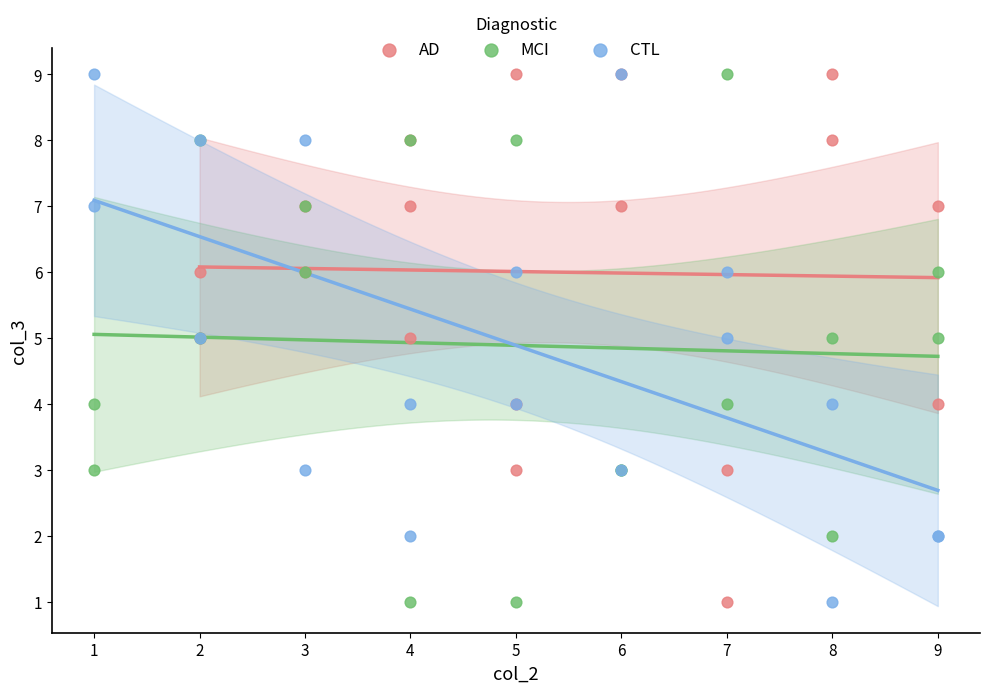

What are all the series names shown in the legend?

AD, MCI, CTL